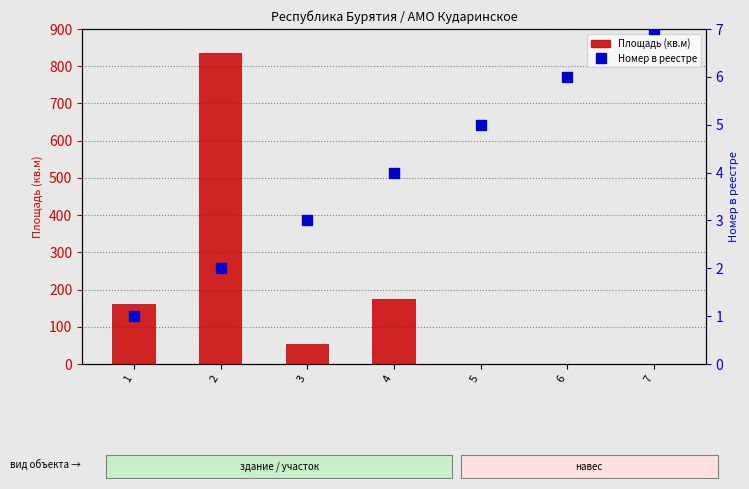

Read the Площадь (кв.м) value at 4.

174.8